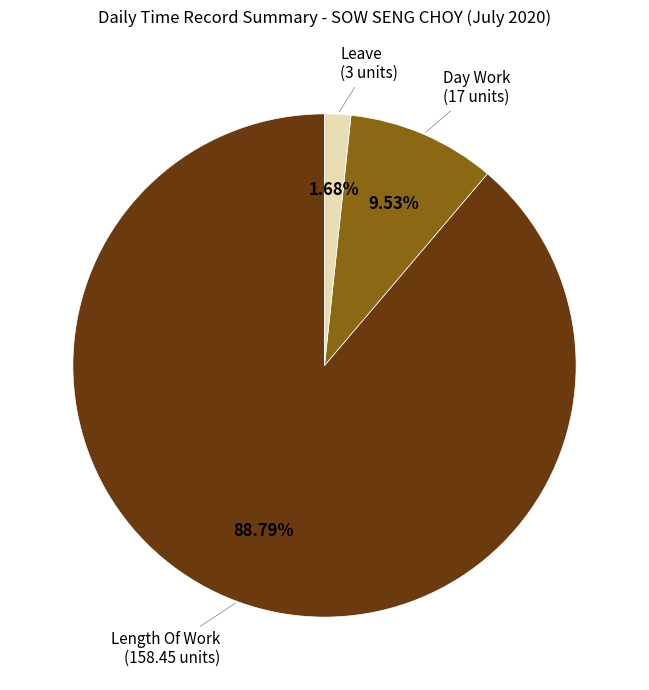

How many segments does this pie chart have?

3